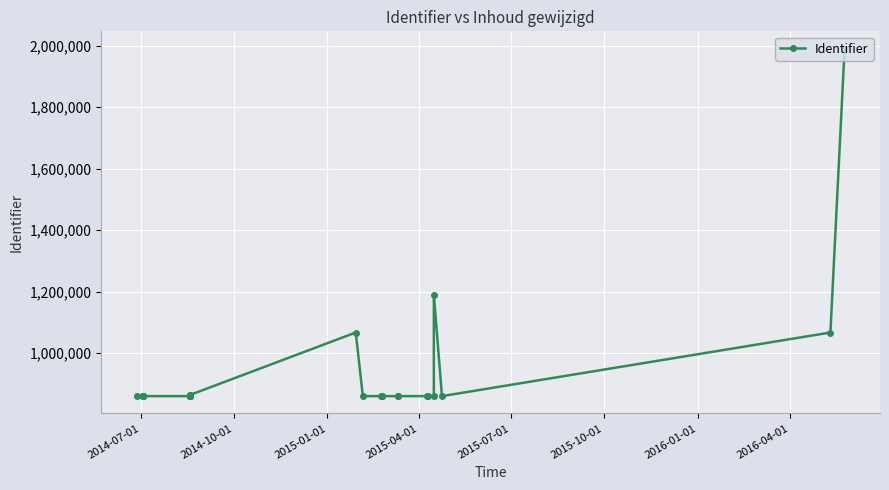

How many series are shown in this chart?

1